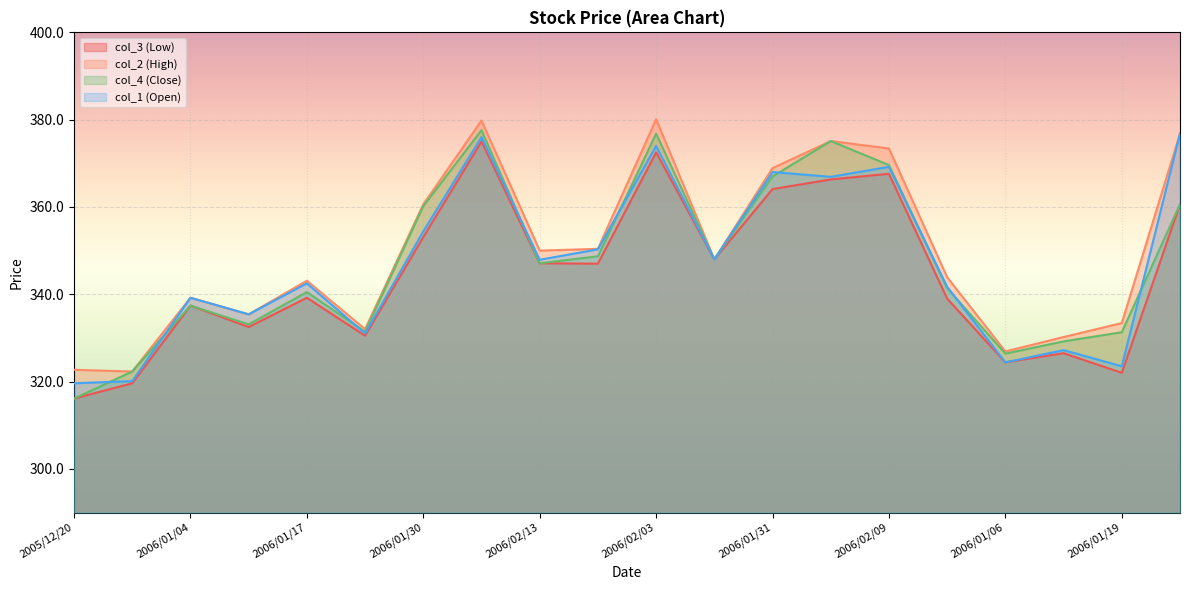

Where is the first local minimum for col_4 (Close)?

2006/01/10